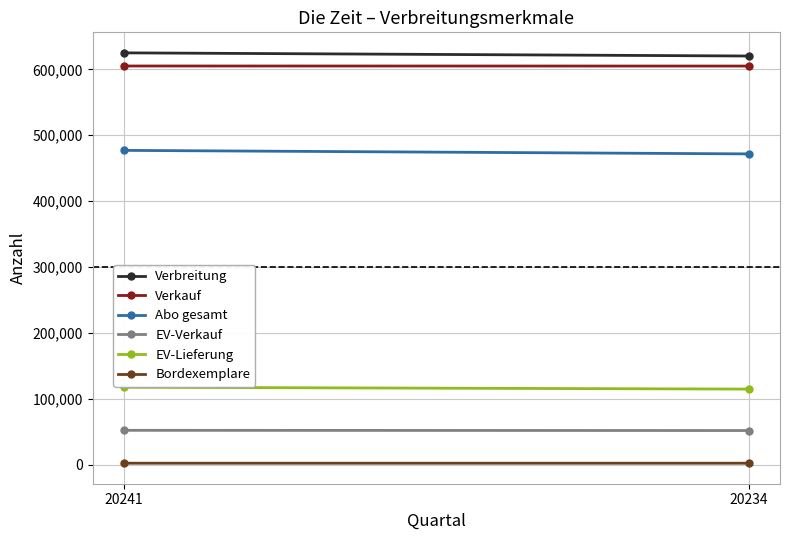

How many series are shown in this chart?

6